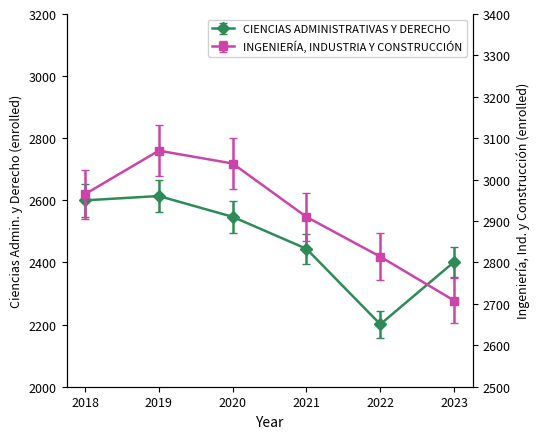

How many data points in CIENCIAS ADMINISTRATIVAS Y DERECHO are above 2547?

2